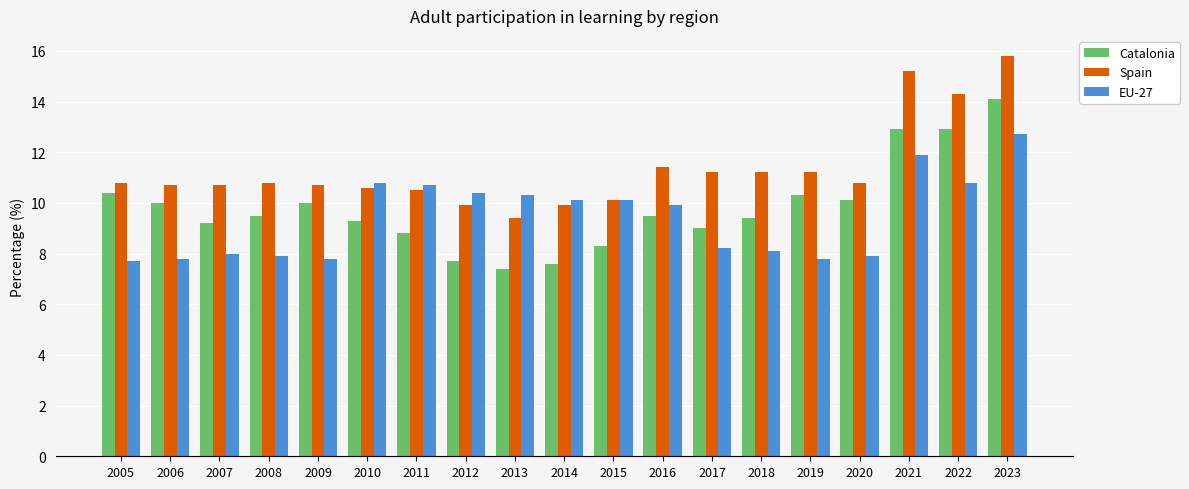

What is the difference between the maximum and minimum values in the Spain series?

6.4